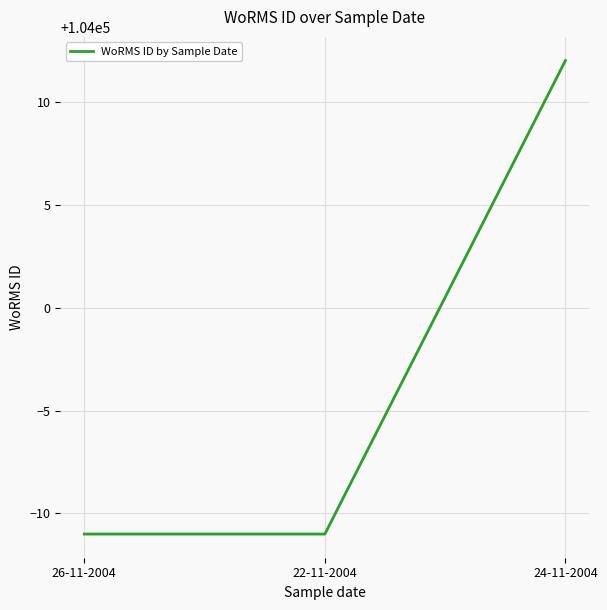

What is the change in value from 26-11-2004 to 24-11-2004?

+23